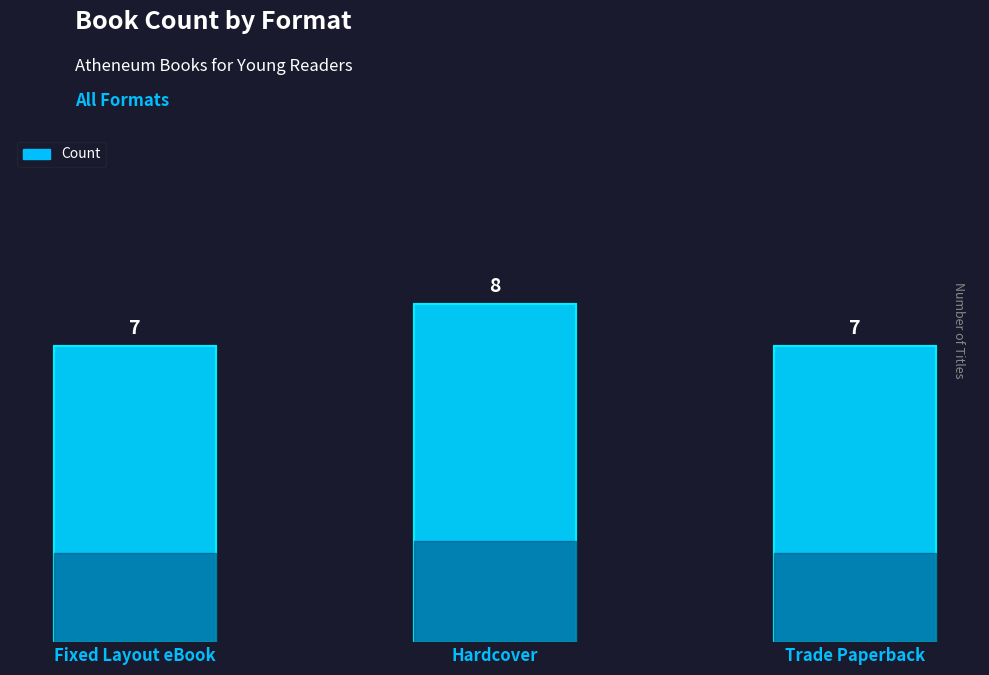

True or false: the data shows 4 at Hardcover.

False